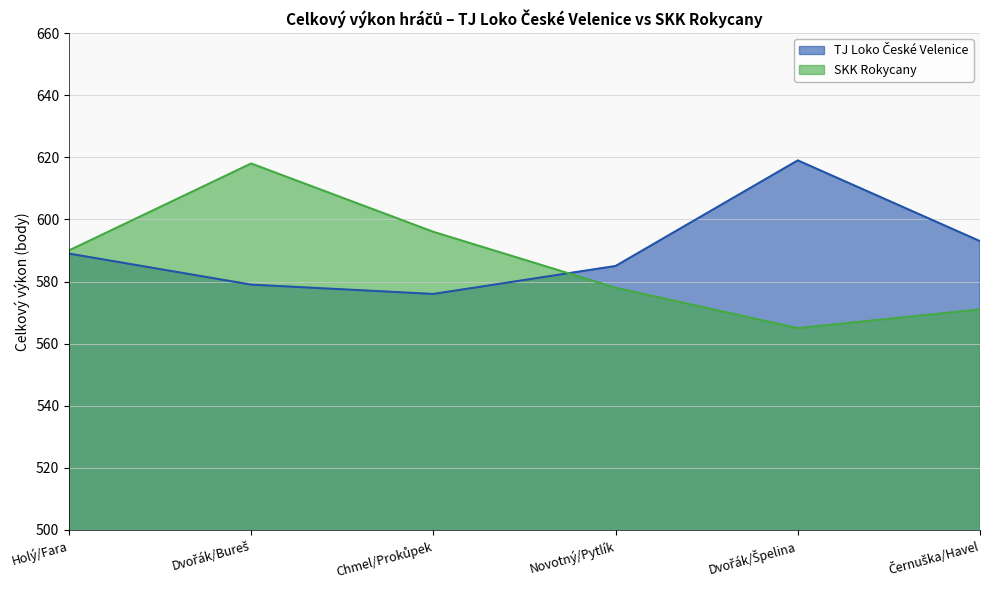

What value does the TJ Loko České Velenice series have at Dvořák/Bureš, to the nearest 10?

580